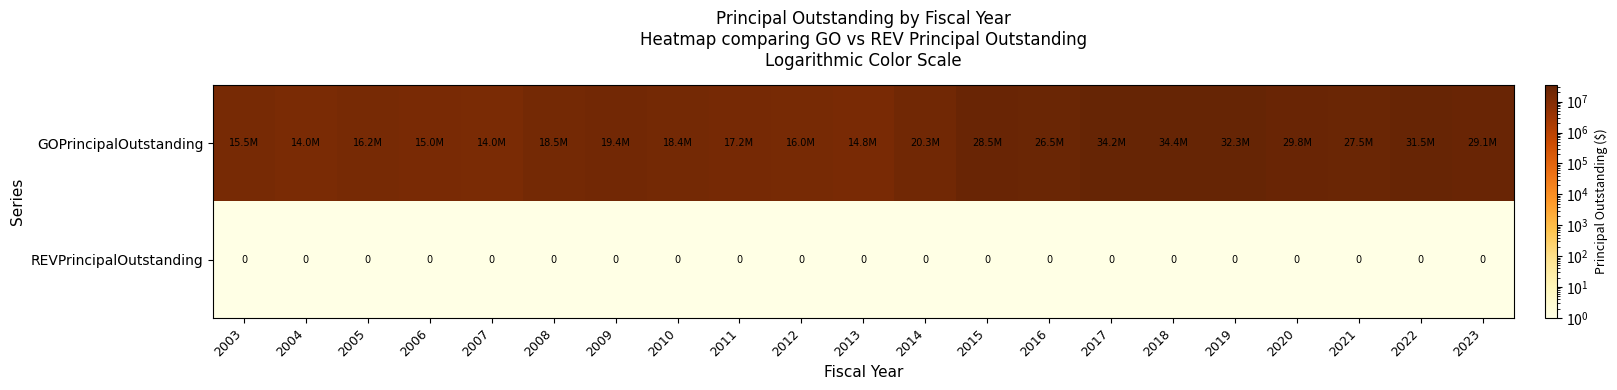

At how many categories does at least one series exceed 30422710?

4